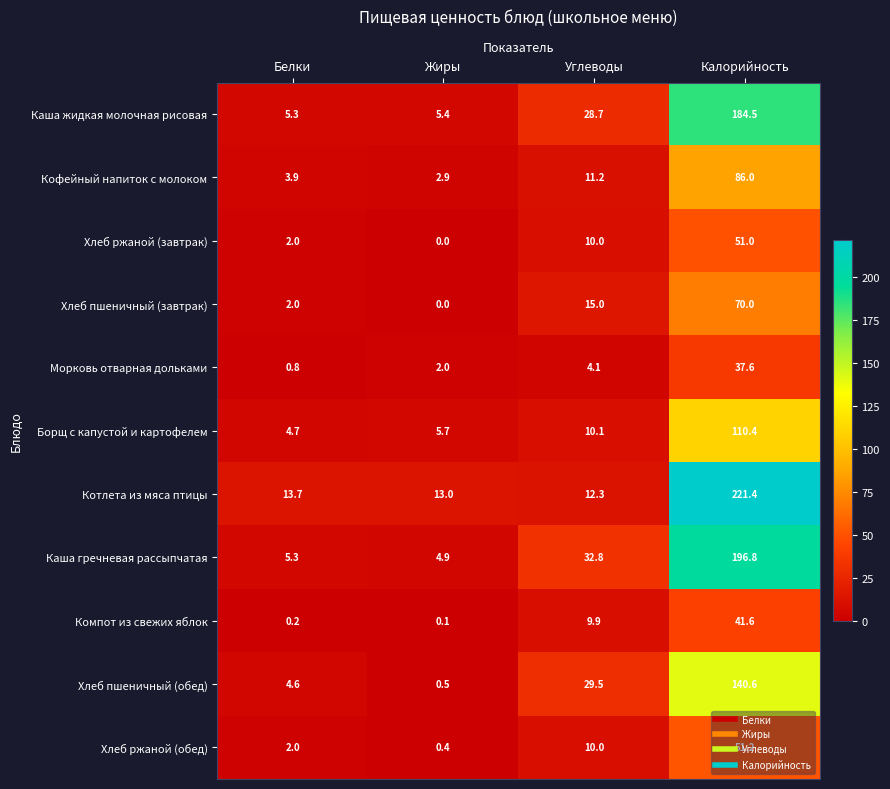

What is the difference between the maximum and minimum values in the Хлеб ржаной (завтрак) series?

51.0